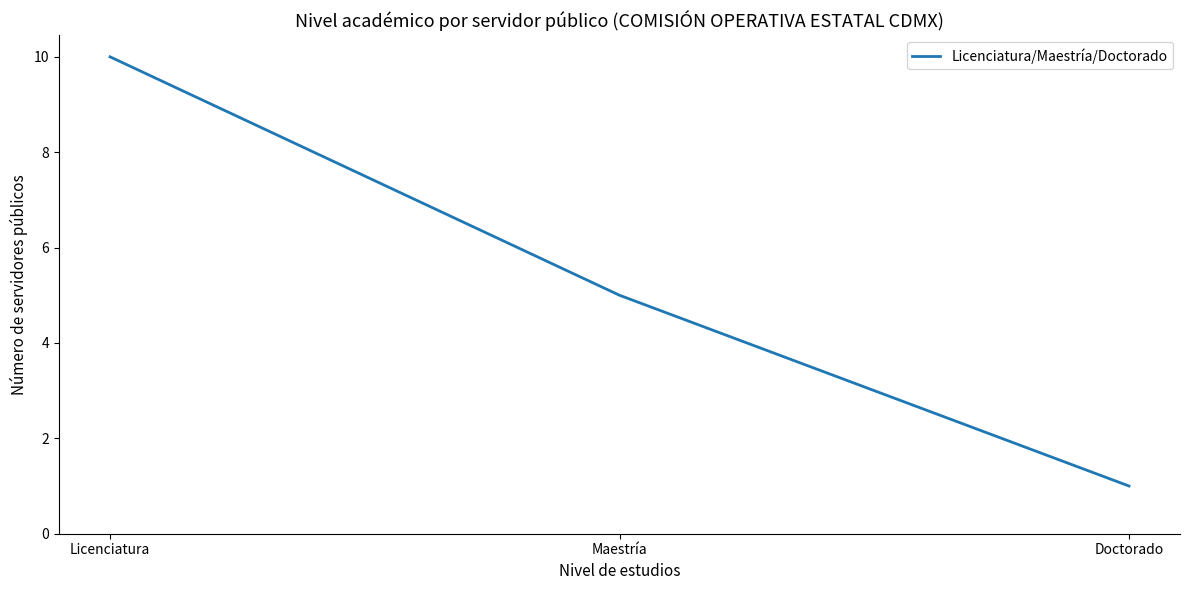

Count the values in the range 1 to 10.

3